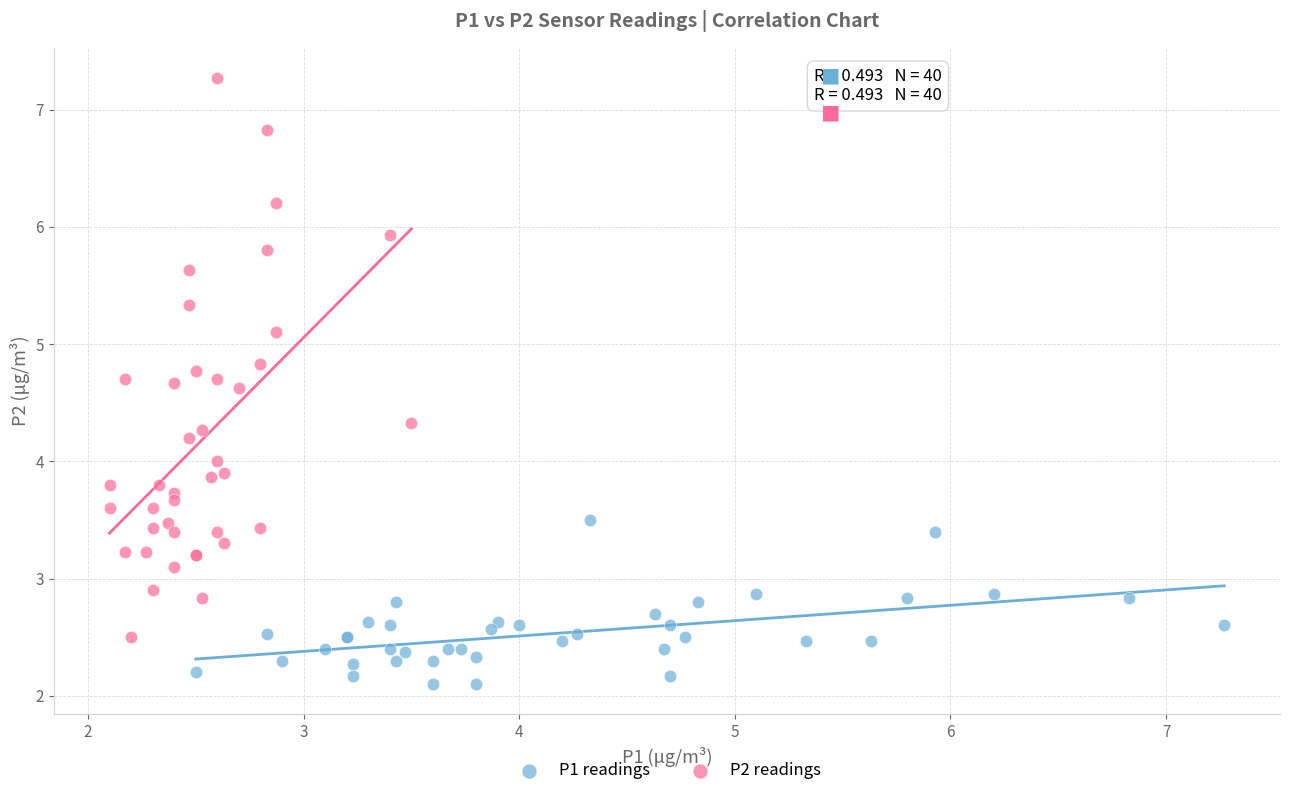

Which series reaches the minimum Y coordinate?

P1 readings